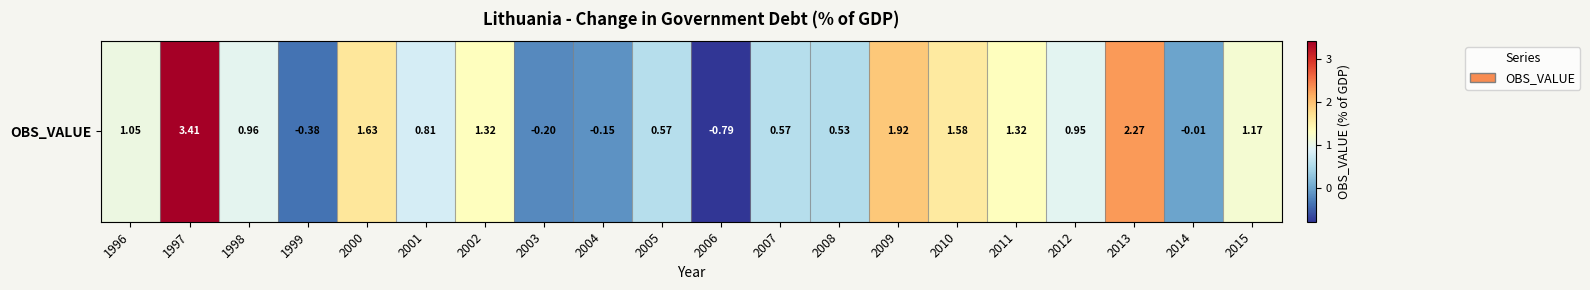

What is the smallest value displayed?

-0.8